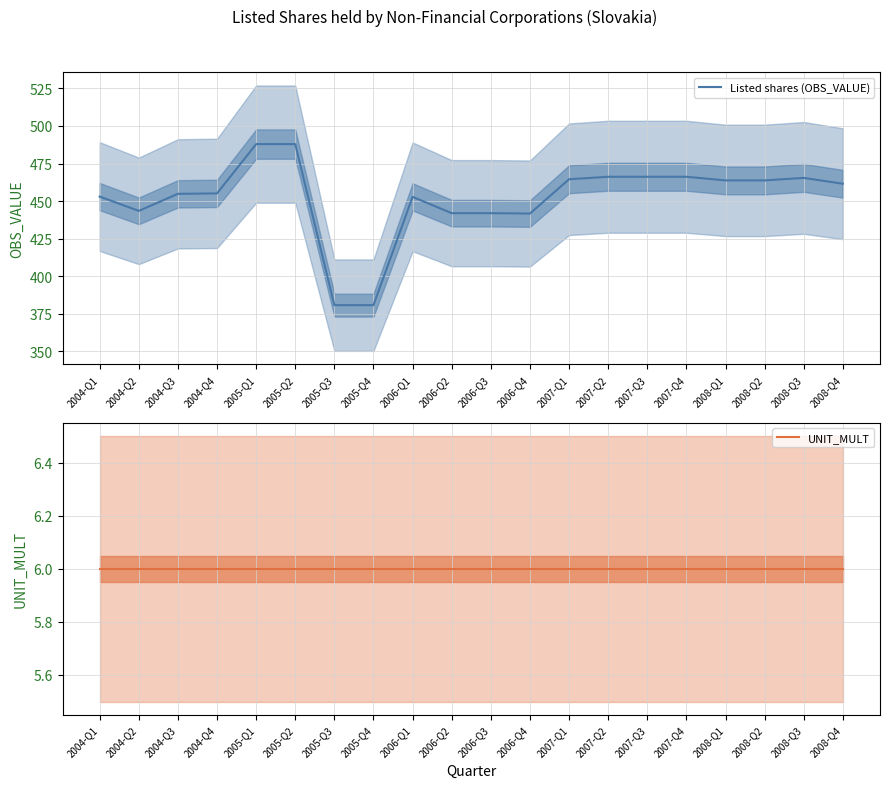

What is the maximum value for Listed shares (OBS_VALUE)?

487.9